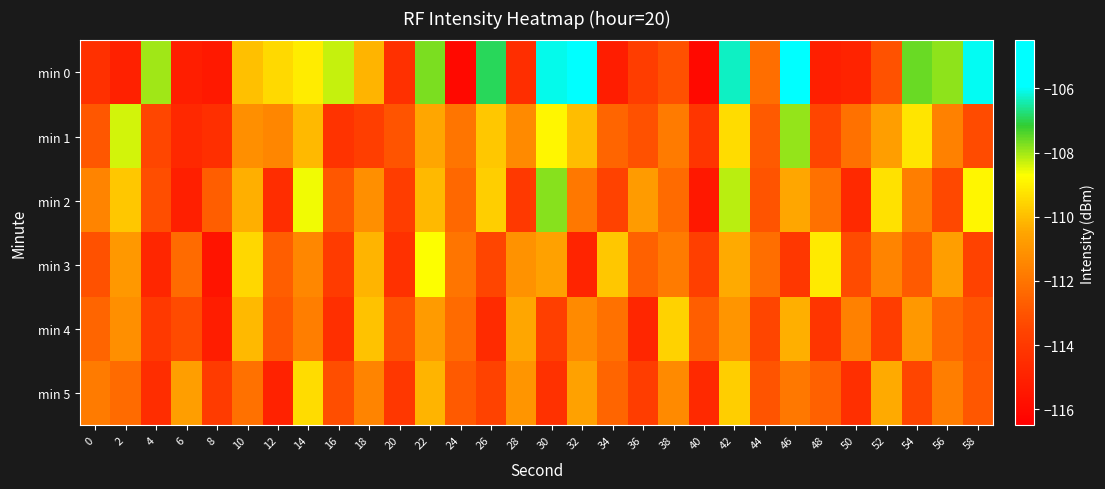

Which series has the largest total across all categories?

min 0